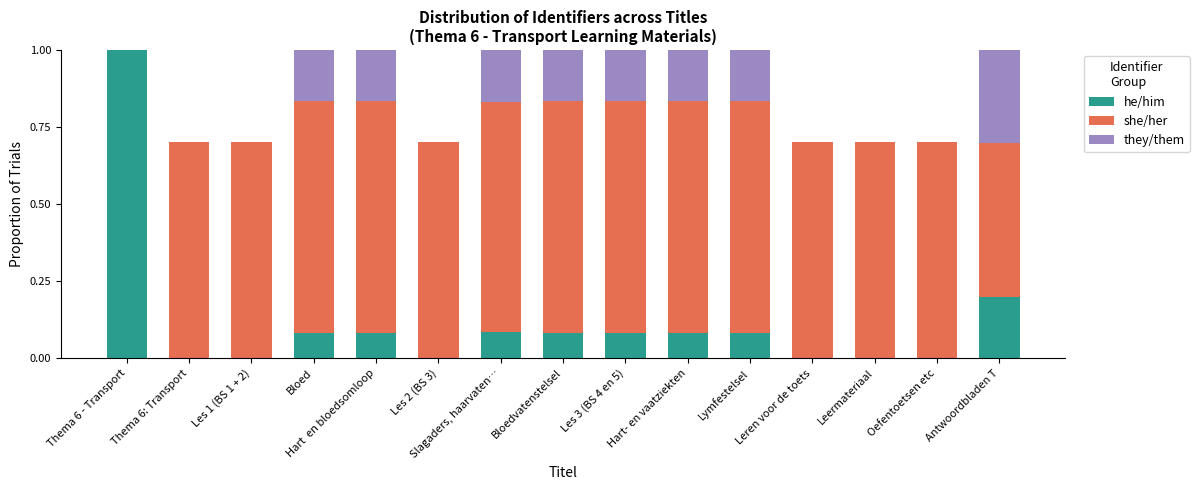

Count the number of categories in the chart.

15